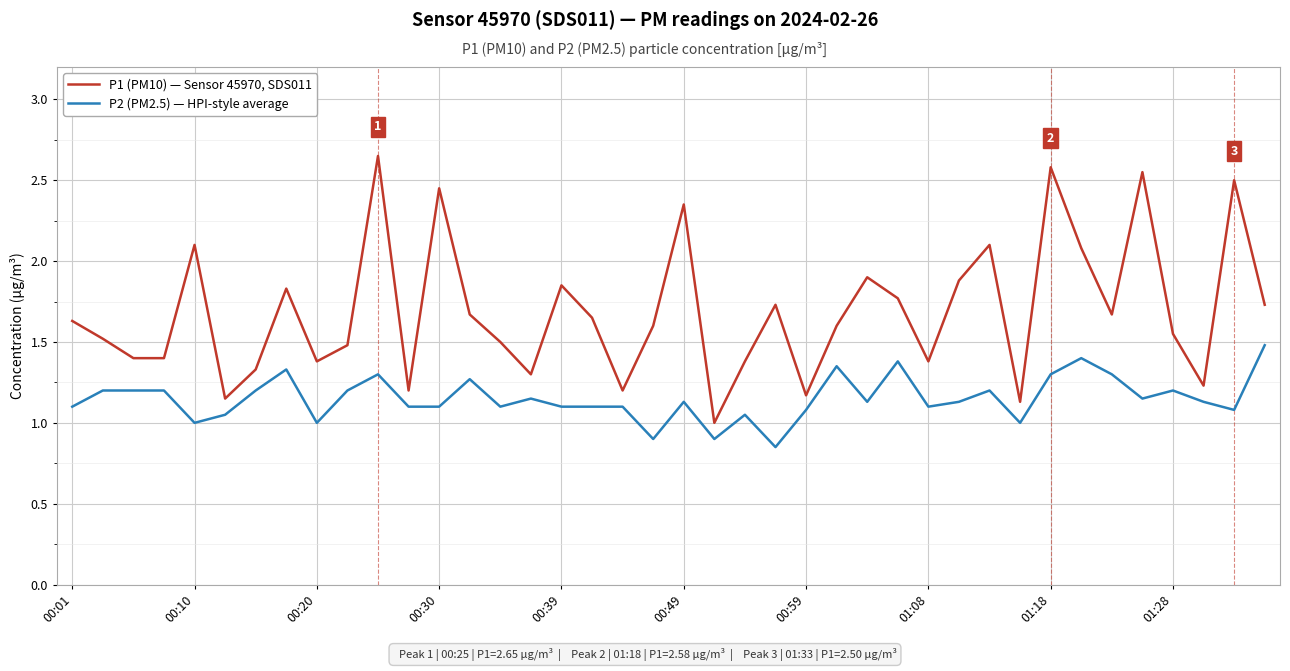

True or false: P1 (PM10) — Sensor 45970, SDS011 and P2 (PM2.5) — HPI-style average intersect in this chart.

False